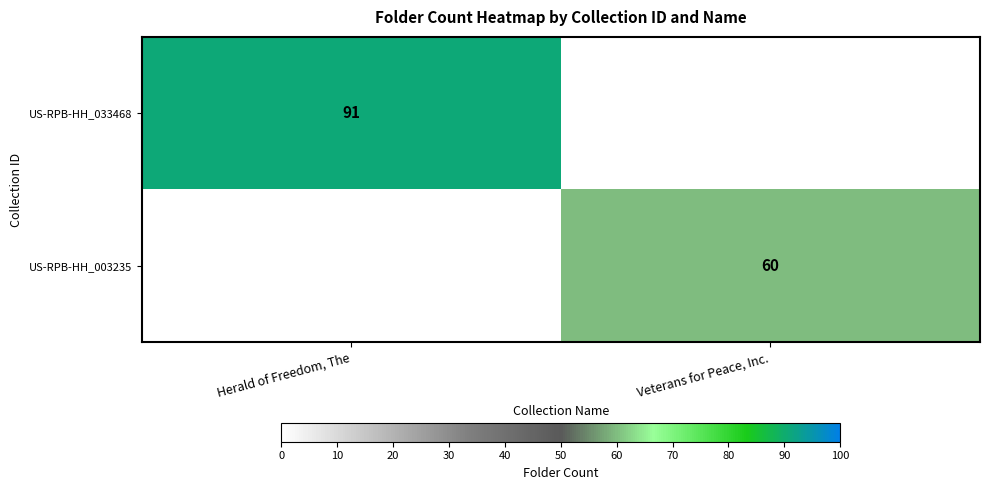

How many data points does each series have?

2